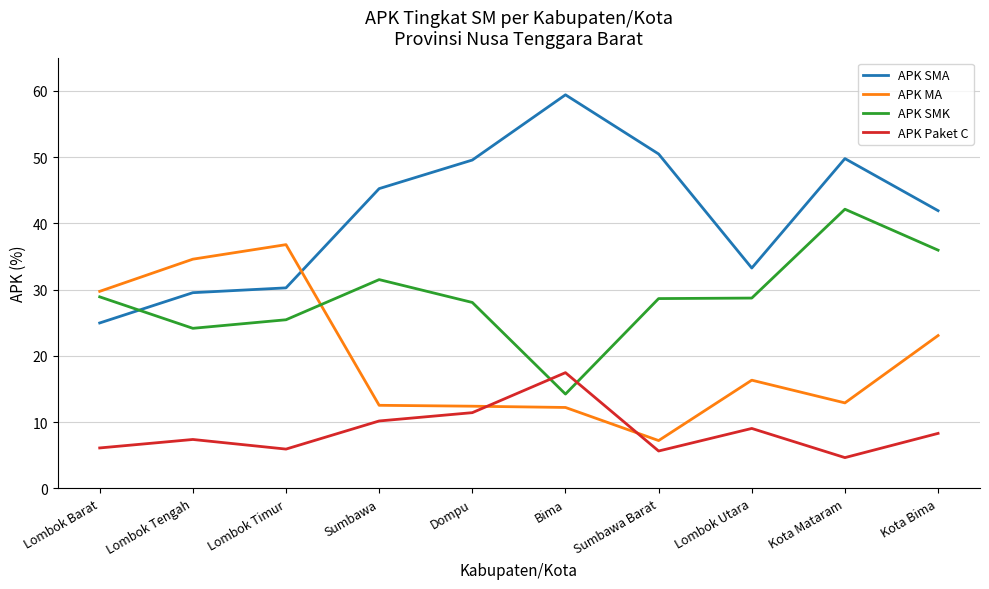

What position from the left is Dompu?

5